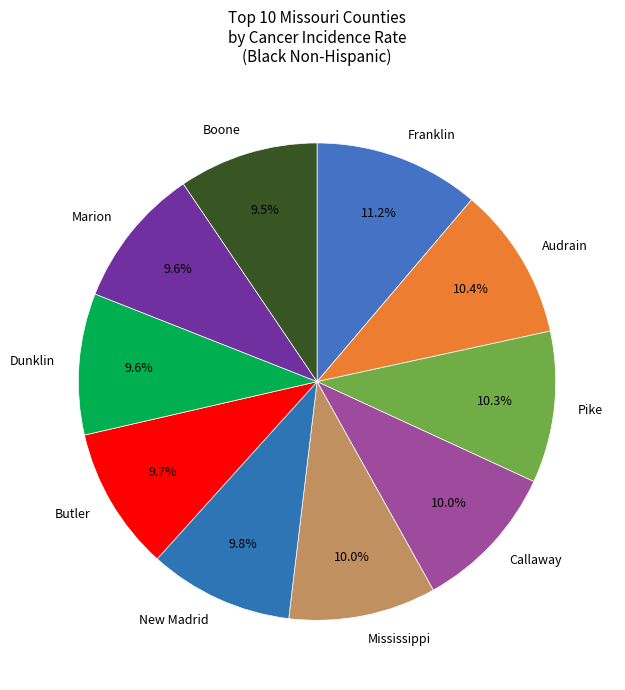

Do Pike and Marion together represent more than half of the pie?

No